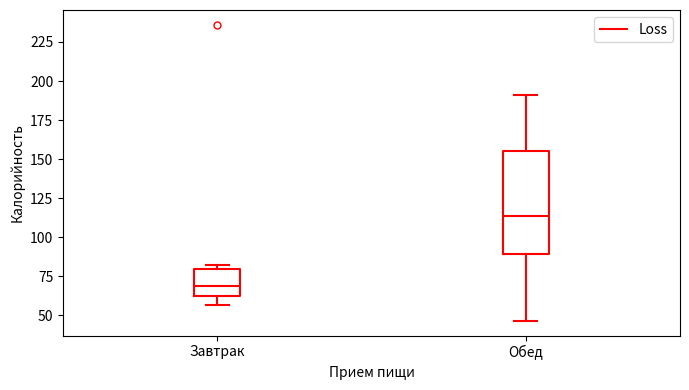

Which box has the lowest median line?

Завтрак